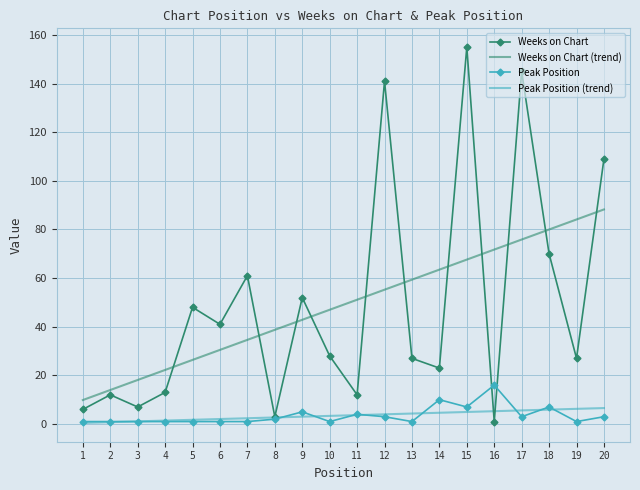

The Weeks on Chart series shows 28.0 at 10. True or false?

True